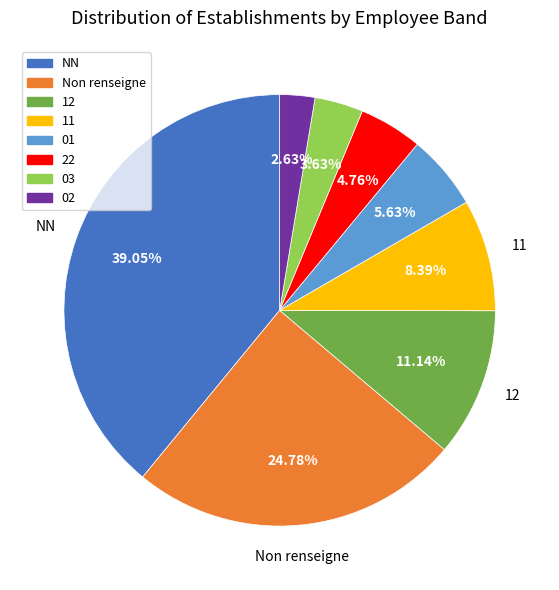

Is there any slice that represents more than half of the pie?

No